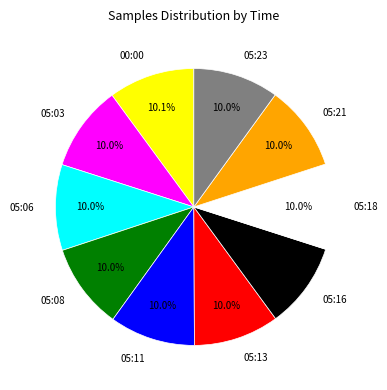

To the nearest percent, what is the combined percentage of 05:06 and 05:23?

20%